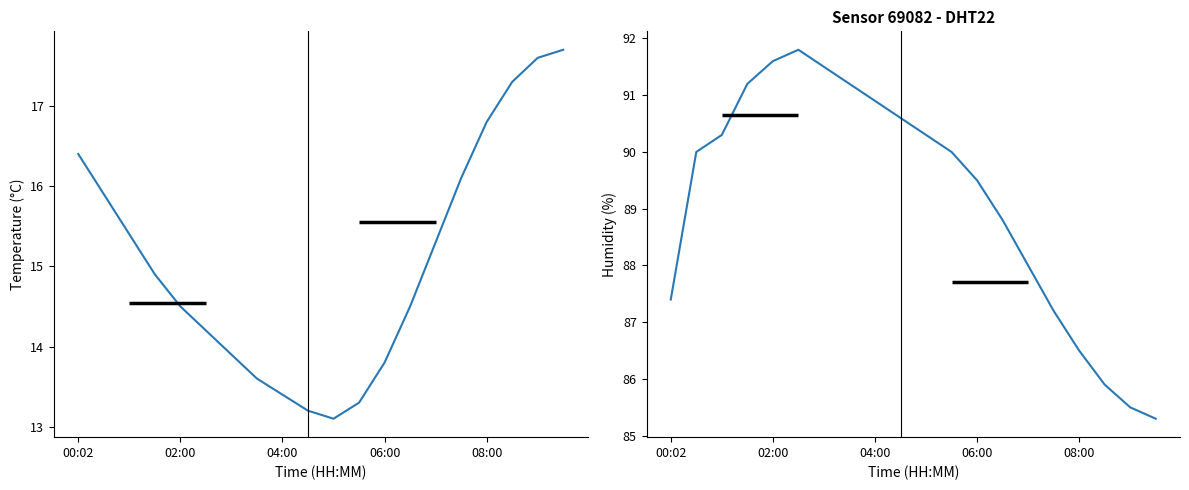

True or false: temperature has more than 0 interior local peaks.

False